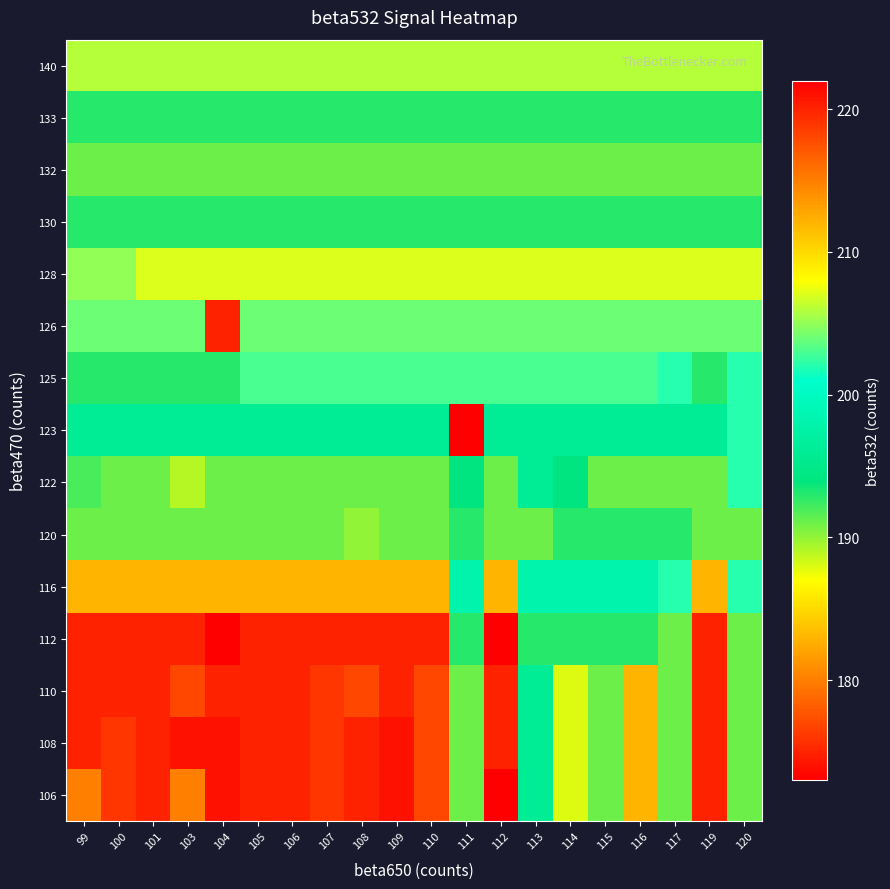

Reading left to right, transcribe all the data shown in this chart.

106: 99=180	100=176	101=175	103=180	104=174	105=175	106=175	107=176	108=175	109=174	110=177	111=191	112=173	113=196	114=188	115=191	116=183	117=191	119=175	120=191
108: 99=175	100=176	101=175	103=174	104=174	105=175	106=175	107=176	108=175	109=174	110=177	111=191	112=175	113=196	114=188	115=191	116=183	117=191	119=175	120=191
110: 99=175	100=175	101=175	103=177	104=175	105=175	106=175	107=176	108=177	109=175	110=177	111=191	112=175	113=196	114=188	115=191	116=183	117=191	119=175	120=191
112: 99=175	100=175	101=175	103=175	104=173	105=175	106=175	107=175	108=175	109=175	110=175	111=193	112=173	113=193	114=193	115=193	116=193	117=191	119=175	120=191
116: 99=183	100=183	101=183	103=183	104=183	105=183	106=183	107=183	108=183	109=183	110=183	111=198	112=183	113=198	114=198	115=198	116=198	117=202	119=183	120=202
120: 99=191	100=191	101=191	103=191	104=191	105=191	106=191	107=191	108=190	109=191	110=191	111=193	112=191	113=191	114=193	115=193	116=193	117=193	119=191	120=191
122: 99=192	100=191	101=191	103=189	104=191	105=191	106=191	107=191	108=191	109=191	110=191	111=194	112=191	113=196	114=194	115=191	116=191	117=191	119=191	120=202
123: 99=196	100=196	101=196	103=196	104=196	105=196	106=196	107=196	108=196	109=196	110=196	111=222	112=196	113=196	114=196	115=196	116=196	117=196	119=196	120=202
125: 99=193	100=193	101=193	103=193	104=193	105=203	106=203	107=203	108=203	109=203	110=203	111=203	112=203	113=203	114=203	115=203	116=203	117=202	119=193	120=202
126: 99=204	100=204	101=204	103=204	104=220	105=204	106=204	107=204	108=204	109=204	110=204	111=204	112=204	113=204	114=204	115=204	116=204	117=204	119=204	120=204
128: 99=205	100=205	101=207	103=207	104=207	105=207	106=207	107=207	108=207	109=207	110=207	111=207	112=207	113=207	114=207	115=207	116=207	117=207	119=207	120=207
130: 99=193	100=193	101=193	103=193	104=193	105=193	106=193	107=193	108=193	109=193	110=193	111=193	112=193	113=193	114=193	115=193	116=193	117=193	119=193	120=193
132: 99=191	100=191	101=191	103=191	104=191	105=191	106=191	107=191	108=191	109=191	110=191	111=191	112=191	113=191	114=191	115=191	116=191	117=191	119=191	120=191
133: 99=193	100=193	101=193	103=193	104=193	105=193	106=193	107=193	108=193	109=193	110=193	111=193	112=193	113=193	114=193	115=193	116=193	117=193	119=193	120=193
140: 99=206	100=206	101=206	103=206	104=206	105=206	106=206	107=206	108=206	109=206	110=206	111=206	112=206	113=206	114=206	115=206	116=206	117=206	119=206	120=206